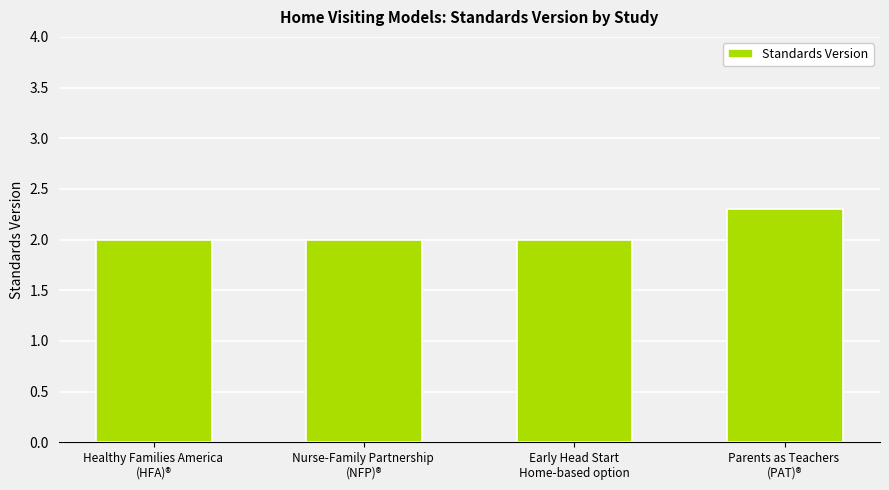

What position from the right is Parents as Teachers 
(PAT)®?

1